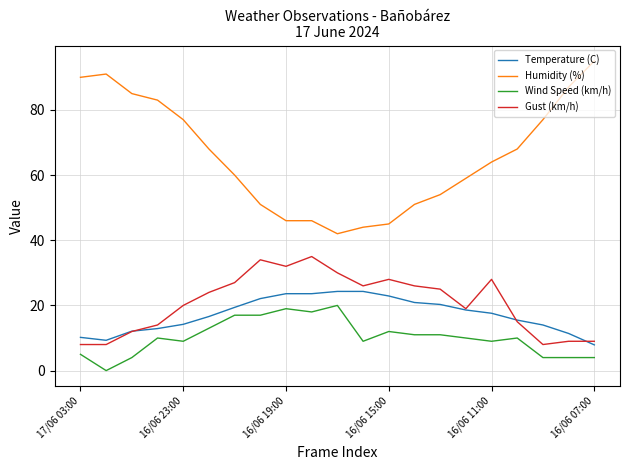

Which series has the largest range (max minus min)?

Humidity (%)